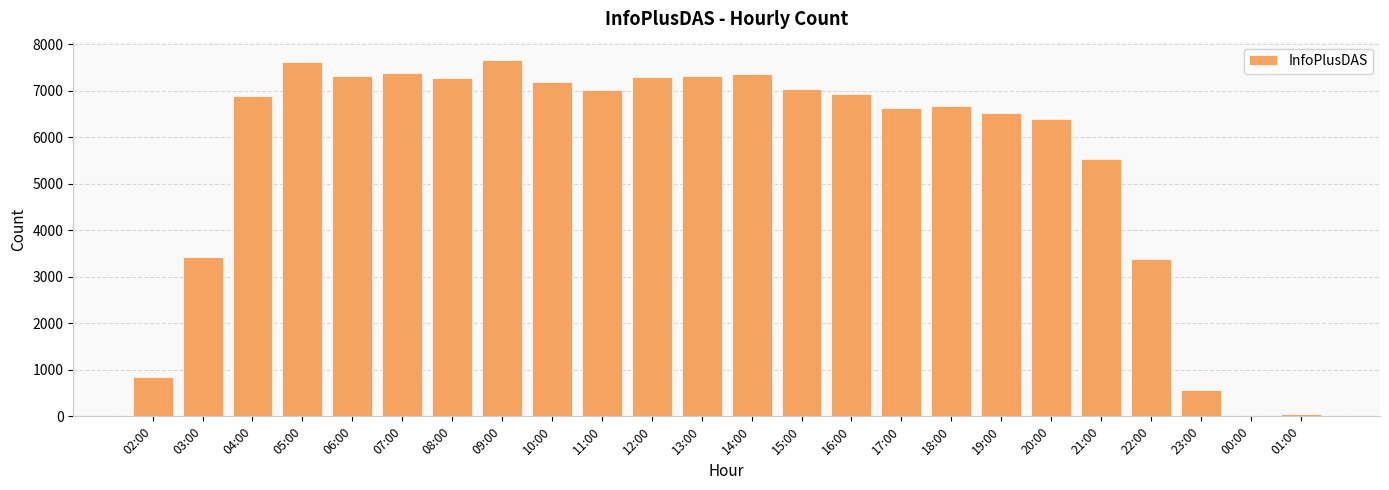

How many categories are shown in the chart?

24